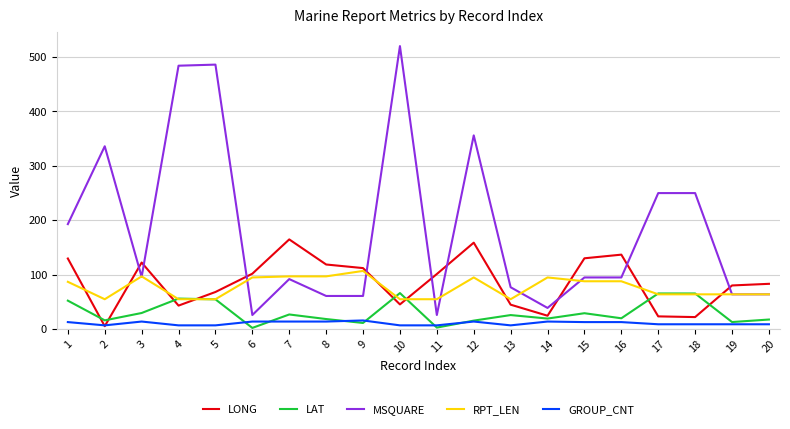

Which label corresponds to the largest value in the chart?

10